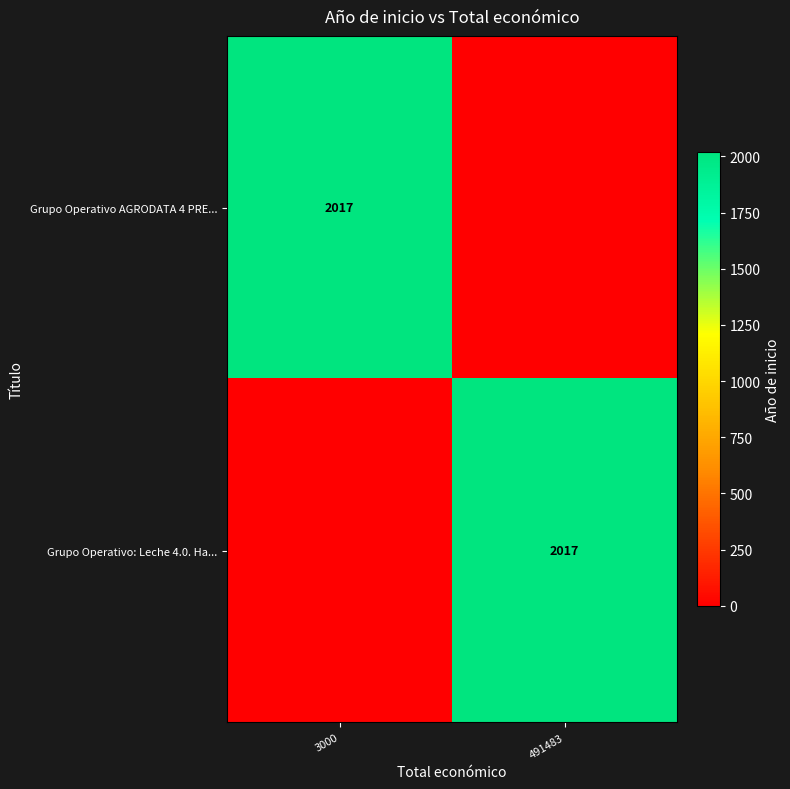

True or false: Grupo Operativo: Leche 4.0. Ha... has a value of 1210 at 491483.

False